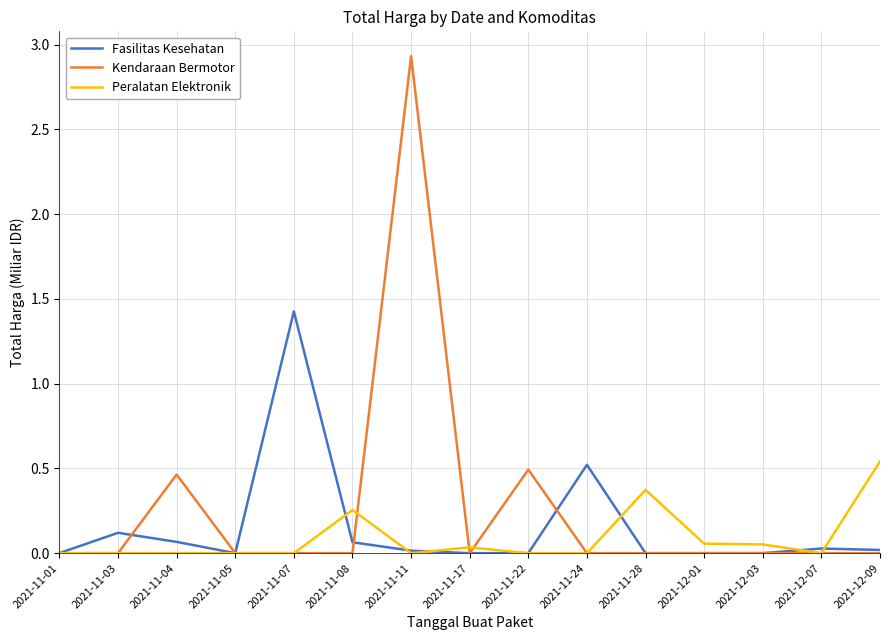

List the series in order of their peak value, lowest first.

Peralatan Elektronik, Fasilitas Kesehatan, Kendaraan Bermotor